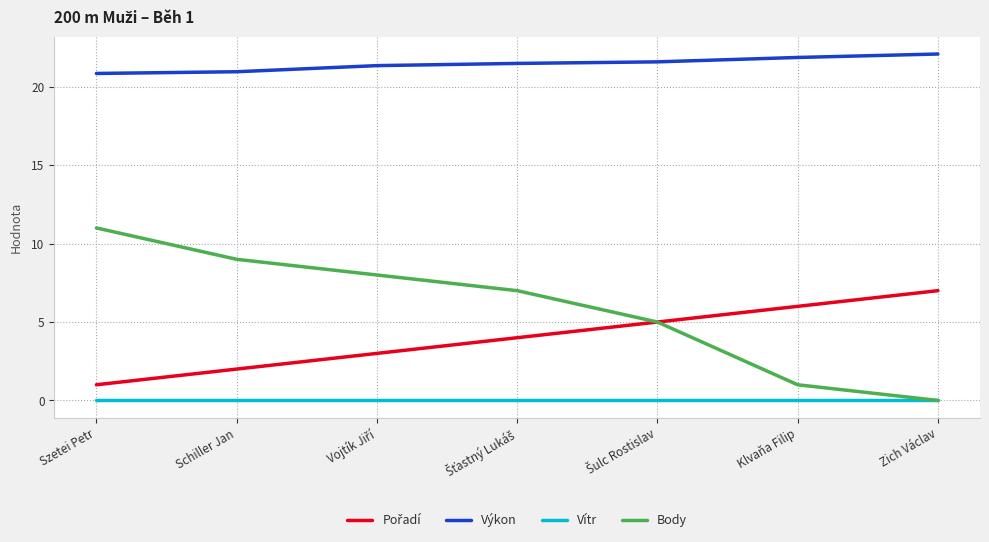

What is the average value of the Výkon series?

21.5